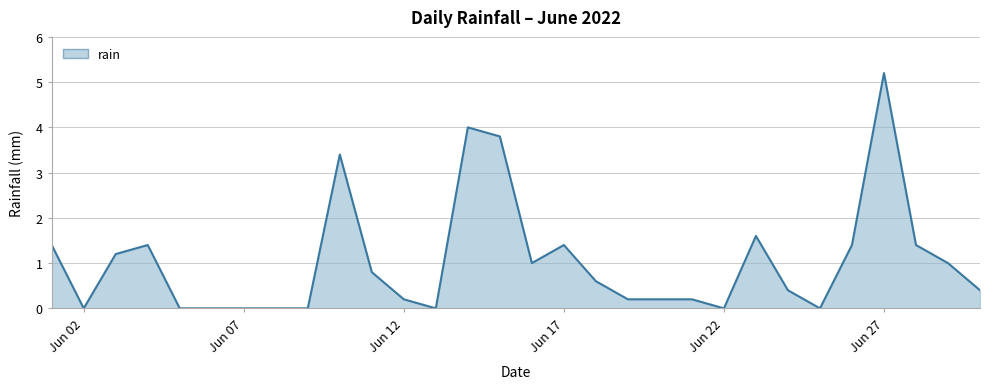

What is the difference between the maximum and minimum values?

5.2